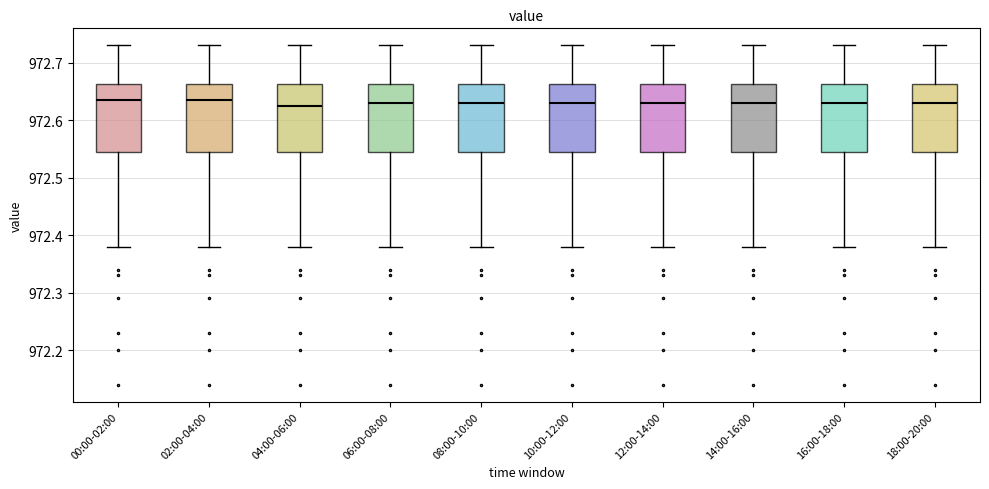

Reading left to right, transcribe this box plot: for each box, give where its median line is, the range the box spans, and where its two whiskers end, as read against the y-axis. The values are not printed on the chart, so give them approximately, as read against the axis.

00:00-02:00: median 972.64, box 972.55 to 972.66, whiskers 972.38 to 972.73
02:00-04:00: median 972.64, box 972.55 to 972.66, whiskers 972.38 to 972.73
04:00-06:00: median 972.63, box 972.55 to 972.66, whiskers 972.38 to 972.73
06:00-08:00: median 972.63, box 972.55 to 972.66, whiskers 972.38 to 972.73
08:00-10:00: median 972.63, box 972.55 to 972.66, whiskers 972.38 to 972.73
10:00-12:00: median 972.63, box 972.55 to 972.66, whiskers 972.38 to 972.73
12:00-14:00: median 972.63, box 972.55 to 972.66, whiskers 972.38 to 972.73
14:00-16:00: median 972.63, box 972.55 to 972.66, whiskers 972.38 to 972.73
16:00-18:00: median 972.63, box 972.55 to 972.66, whiskers 972.38 to 972.73
18:00-20:00: median 972.63, box 972.55 to 972.66, whiskers 972.38 to 972.73